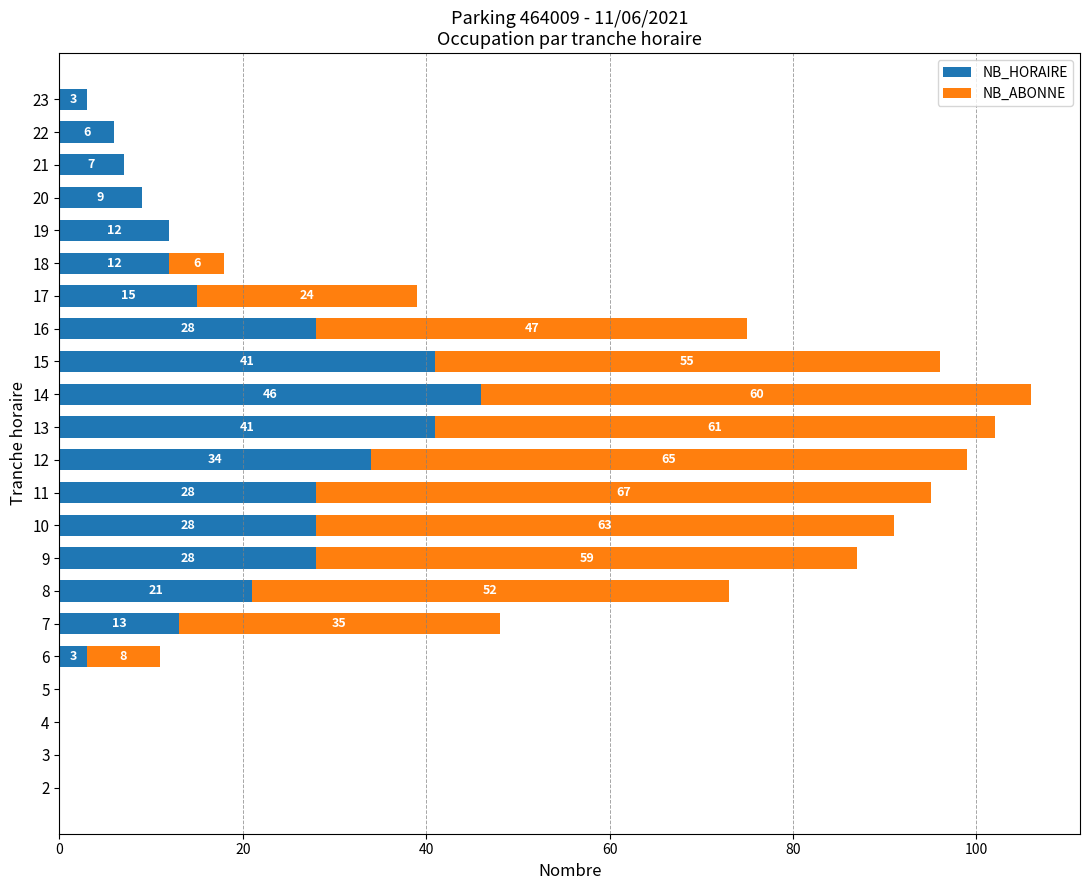

What is the total value across all series at 9?

87